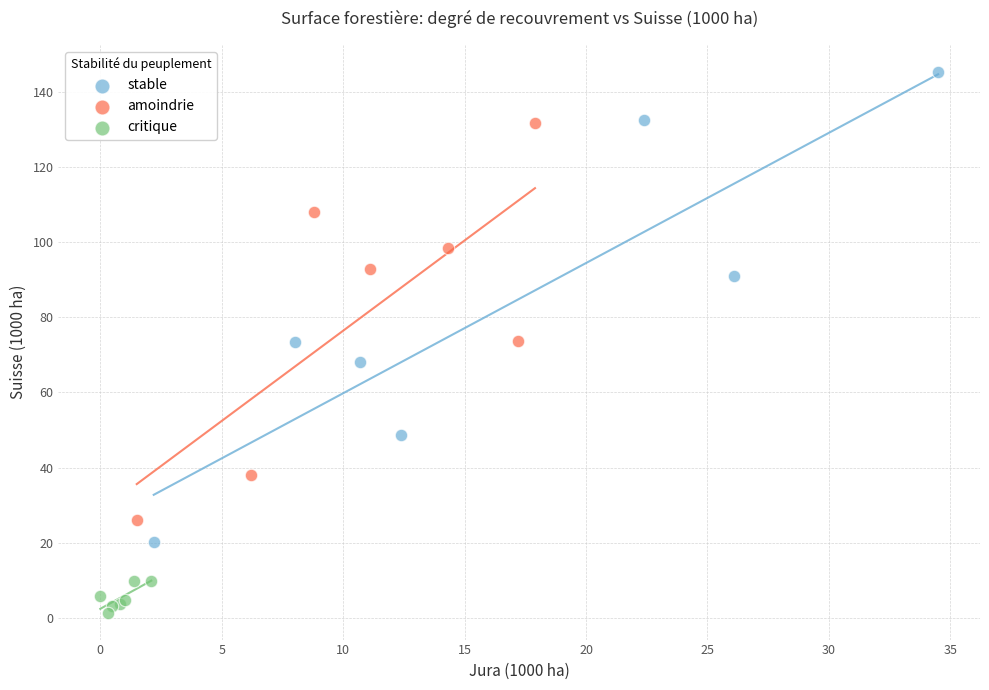

What are all the series names shown in the legend?

stable, amoindrie, critique